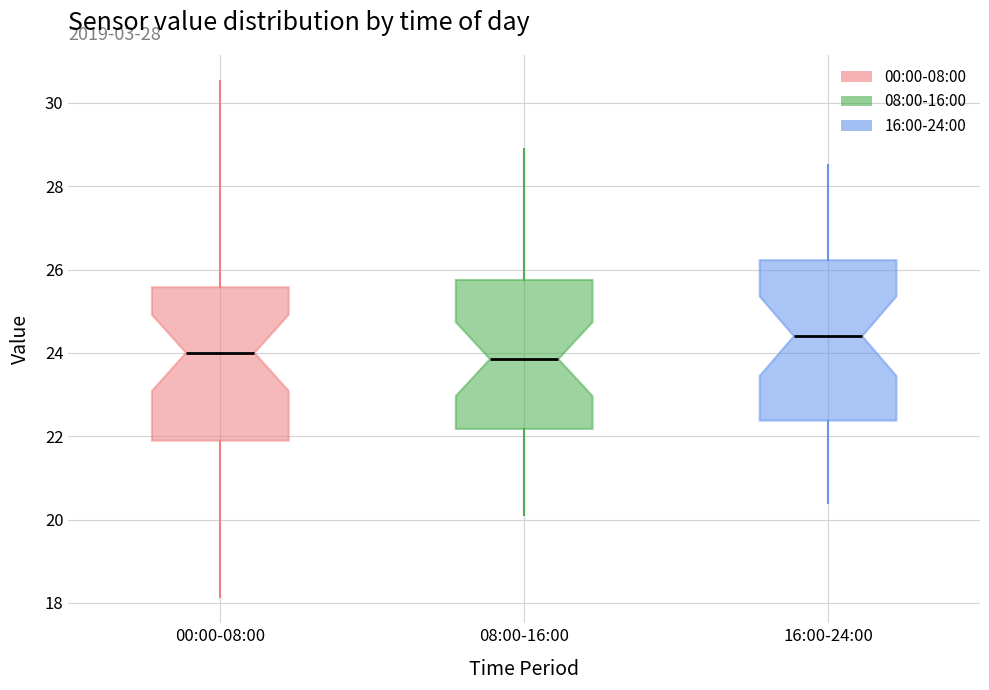

Reading left to right, transcribe this box plot: for each box, give where its median line is, the range the box spans, and where its two whiskers end, as read against the y-axis. The values are not printed on the chart, so give them approximately, as read against the axis.

00:00-08:00: median 24.0, box 21.8 to 25.6, whiskers 18.2 to 30.6
08:00-16:00: median 23.8, box 22.2 to 25.8, whiskers 20.2 to 29.0
16:00-24:00: median 24.4, box 22.4 to 26.2, whiskers 20.4 to 28.6